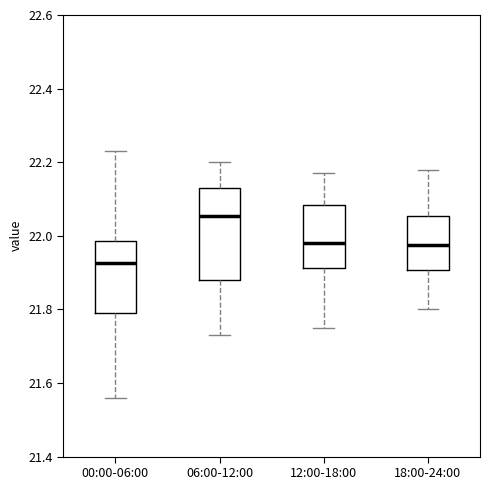

Reading left to right, read every box against the y-axis: the position of its median line, the range the box covers, and the ends of its whiskers. The values are not printed on the chart, so give them approximately, as read against the axis.

00:00-06:00: median 21.92, box 21.80 to 21.98, whiskers 21.56 to 22.24
06:00-12:00: median 22.06, box 21.88 to 22.14, whiskers 21.74 to 22.20
12:00-18:00: median 21.98, box 21.92 to 22.08, whiskers 21.76 to 22.18
18:00-24:00: median 21.98, box 21.90 to 22.06, whiskers 21.80 to 22.18